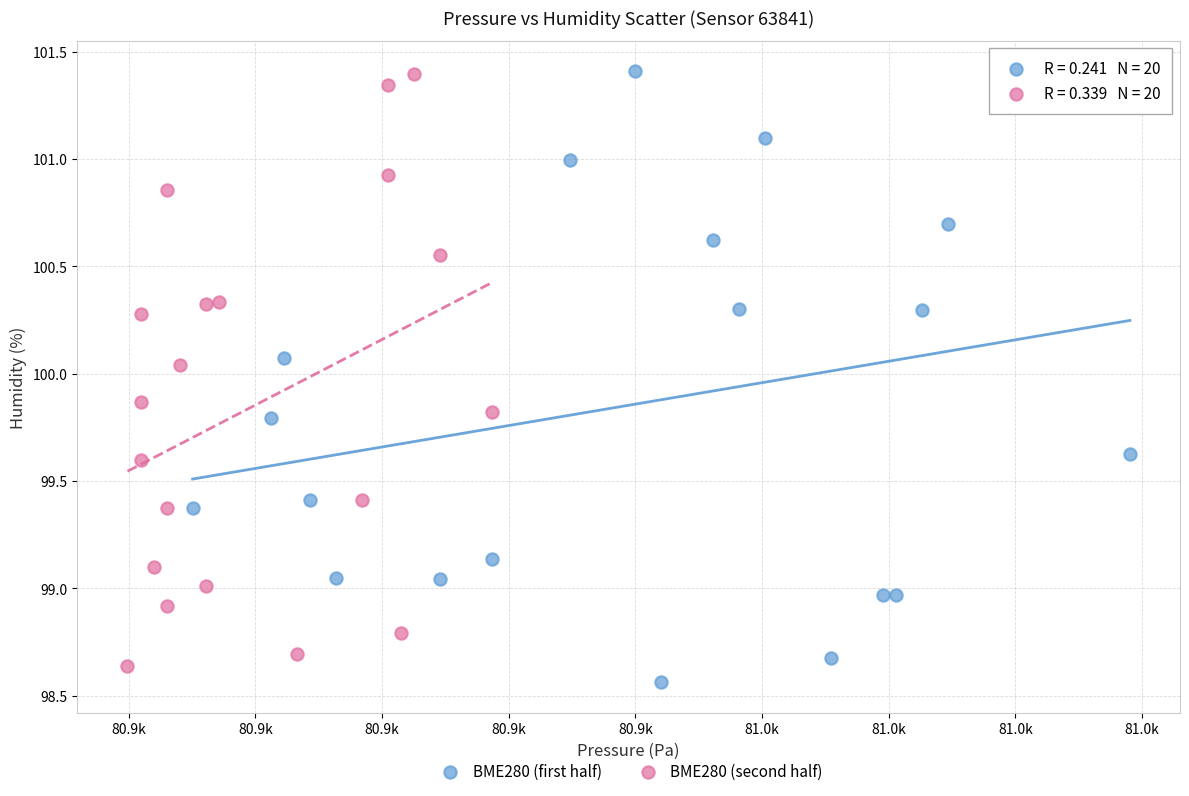

Which series reaches the minimum Y coordinate?

BME280 (first half)